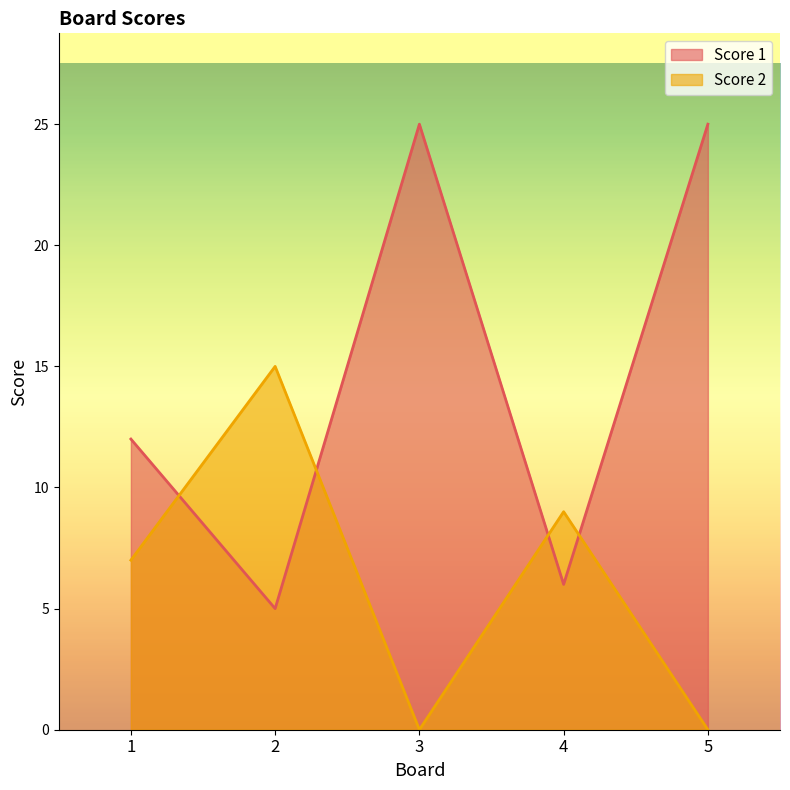

Rank the series by their maximum value, from lowest to highest.

Score 2, Score 1